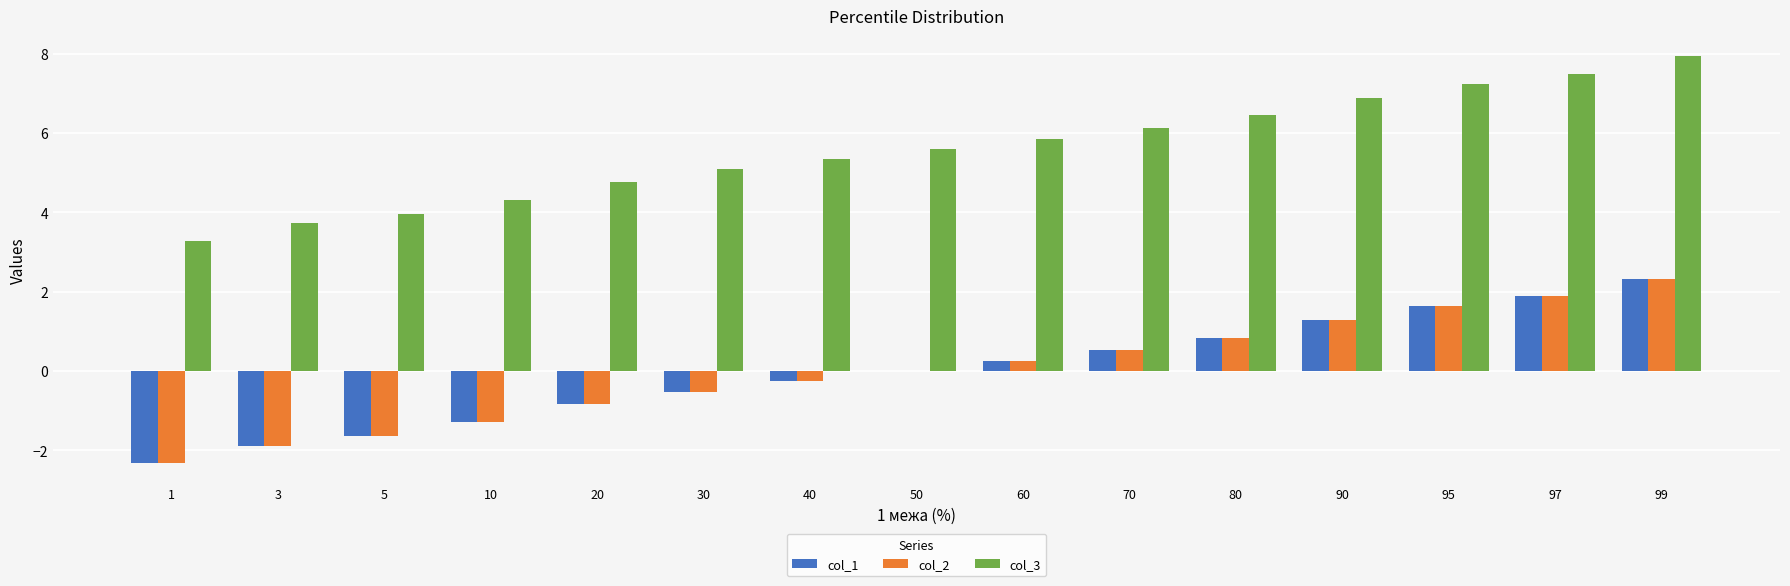

True or false: col_3 has a value of 10.1 at 80.

False